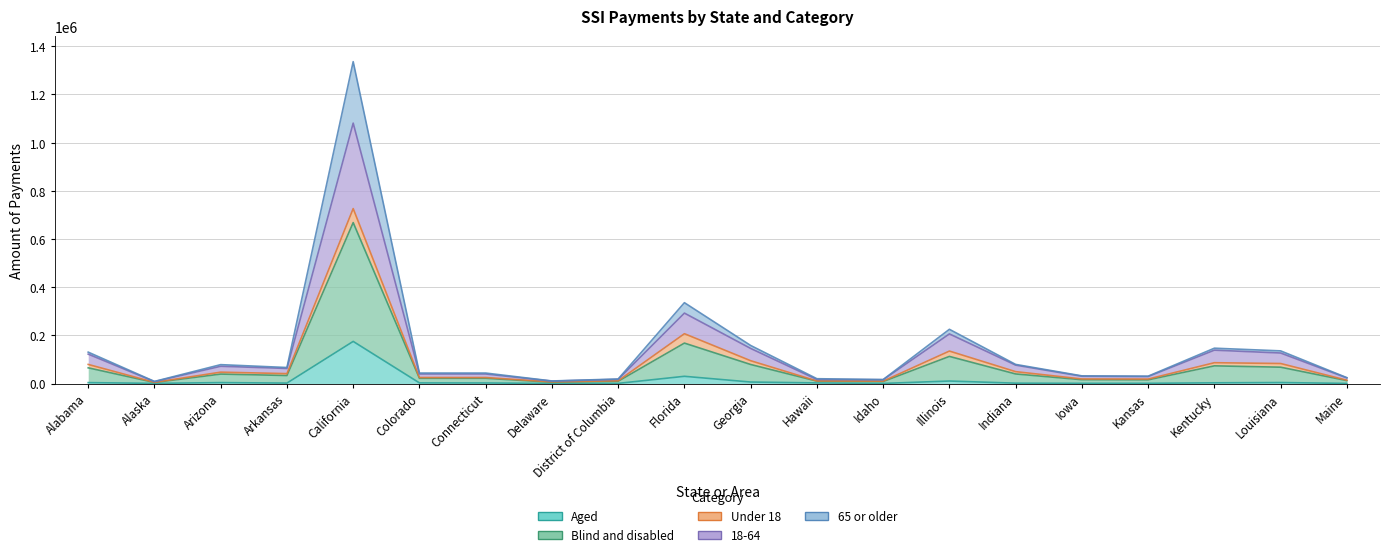

Is it true that Aged equals 568 at District of Columbia?

True